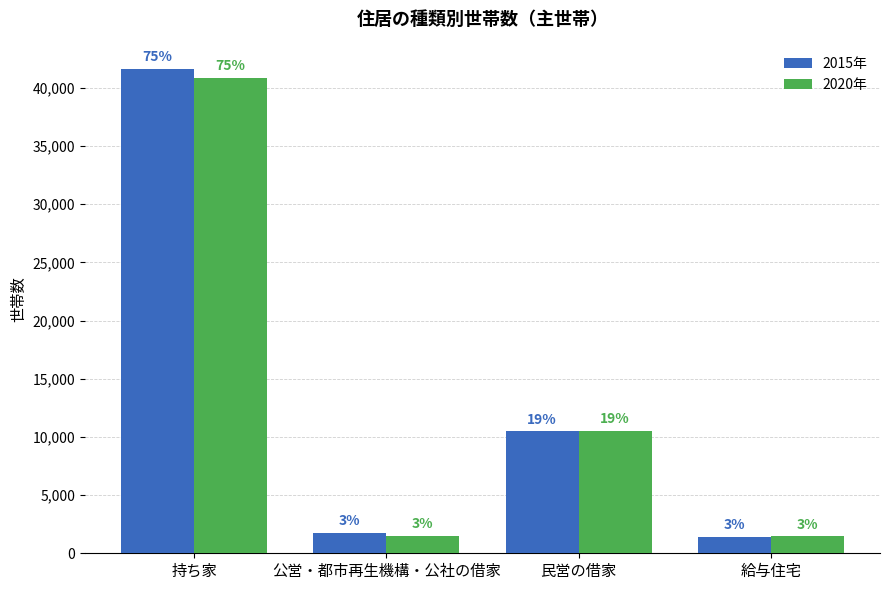

What is the average value of the 2015年 series?

13832